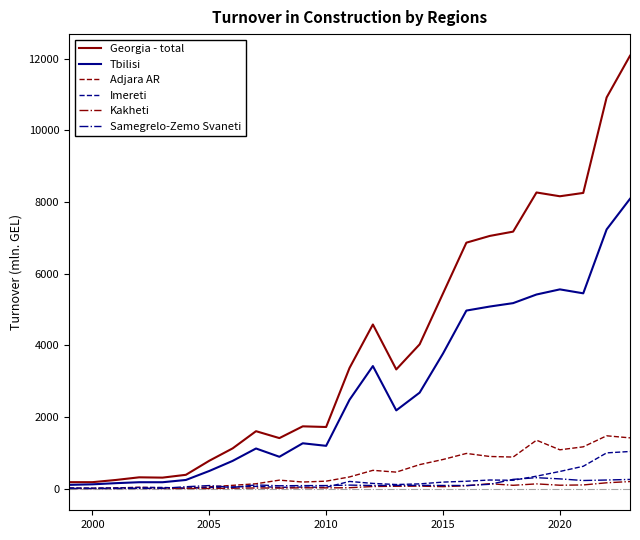

True or false: Kakheti has more than 1 points higher than both neighbors.

True